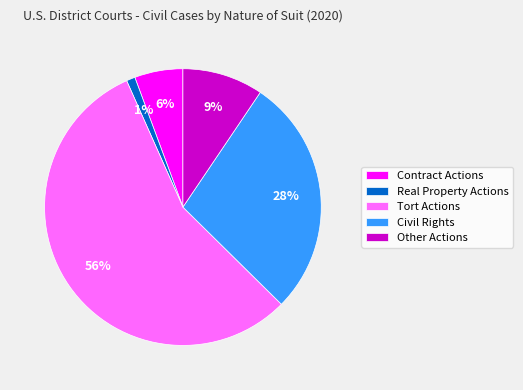

To the nearest percent, what percentage of the pie is Civil Rights?

28%